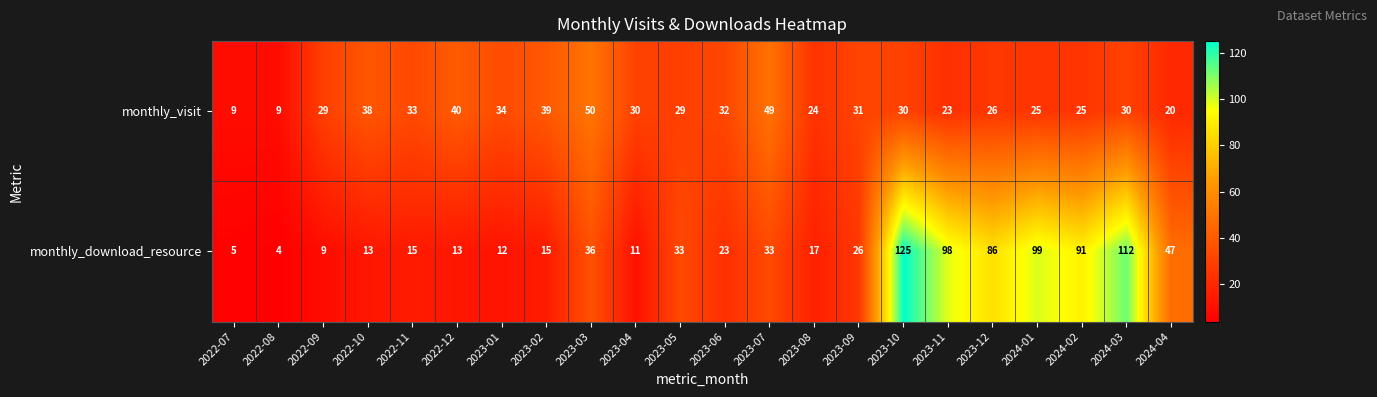

How many values in the monthly_download_resource series are below 26?

11